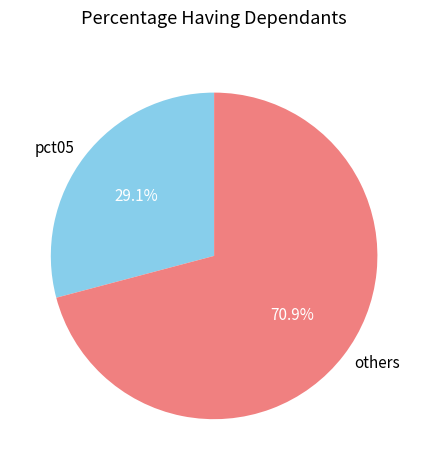

How many segments does this pie chart have?

2